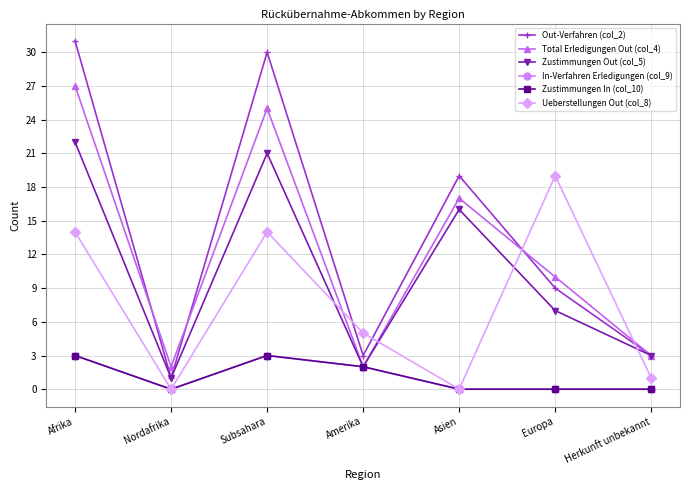

Rank the series by their maximum value, from lowest to highest.

In-Verfahren Erledigungen (col_9), Zustimmungen In (col_10), Ueberstellungen Out (col_8), Zustimmungen Out (col_5), Total Erledigungen Out (col_4), Out-Verfahren (col_2)